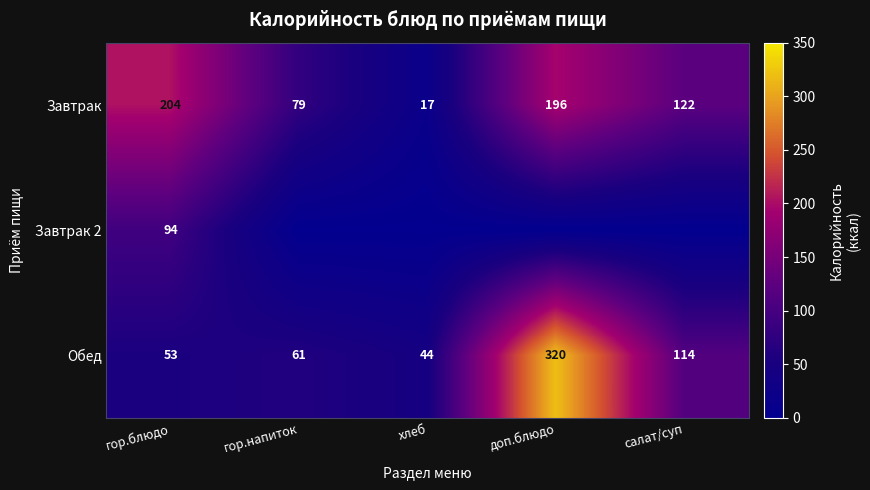

Is it true that Завтрак equals 110 at гор.блюдо?

False